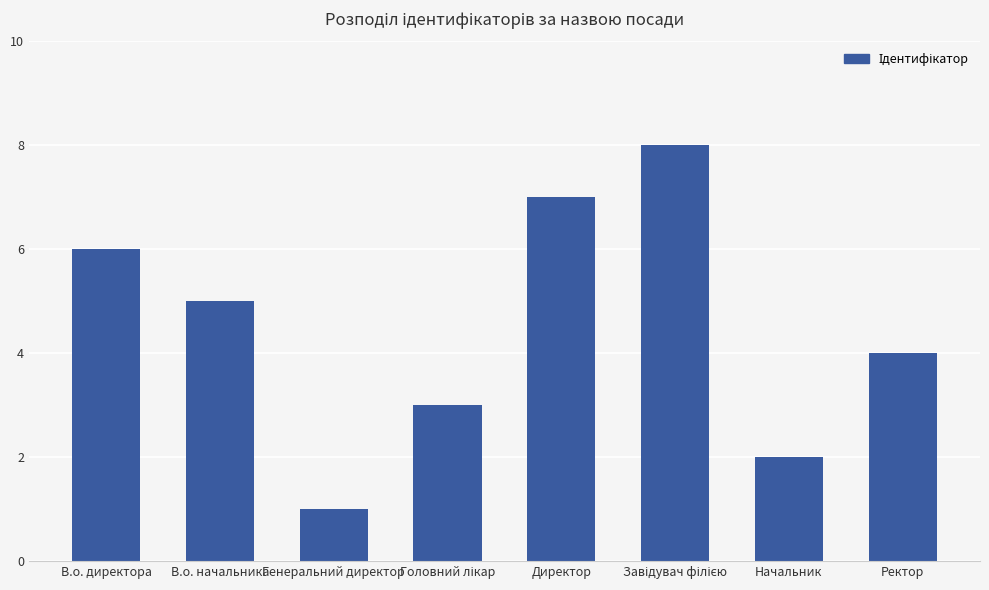

The value at В.о. директора is 6. True or false?

True